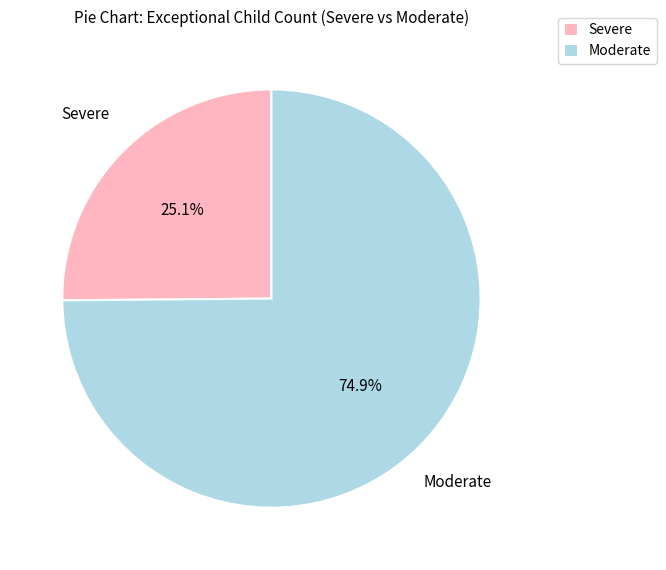

Is the sum of Moderate and Severe greater than half?

Yes